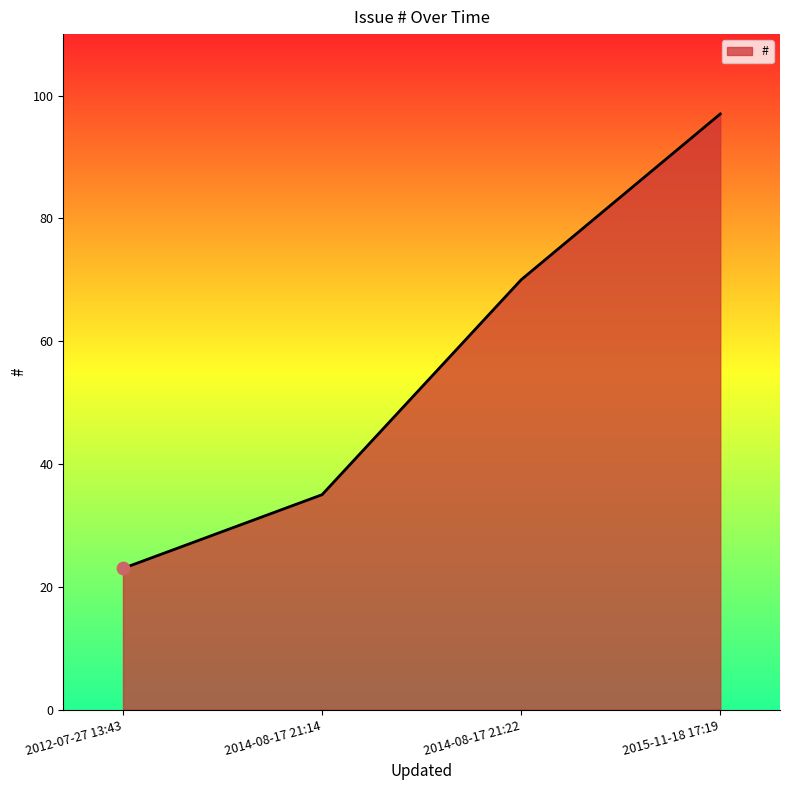

What is the ratio of the value at 2014-08-17 21:14 to the value at 2015-11-18 17:19?

0.4